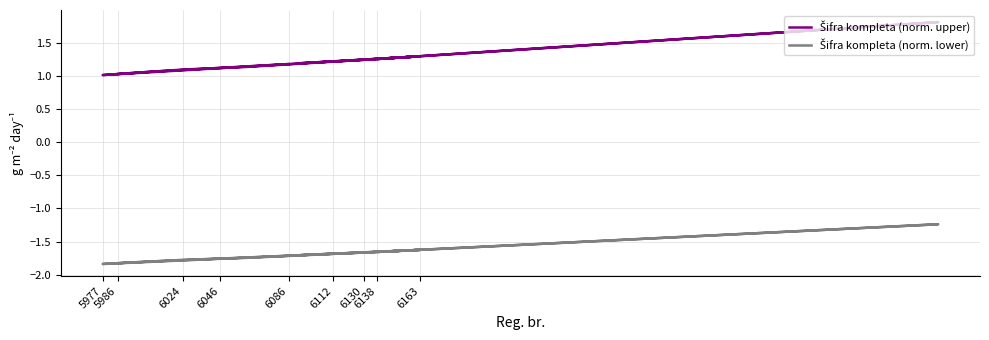

True or false: Šifra kompleta (norm. lower) and Šifra kompleta (norm. upper) cross at least once.

False